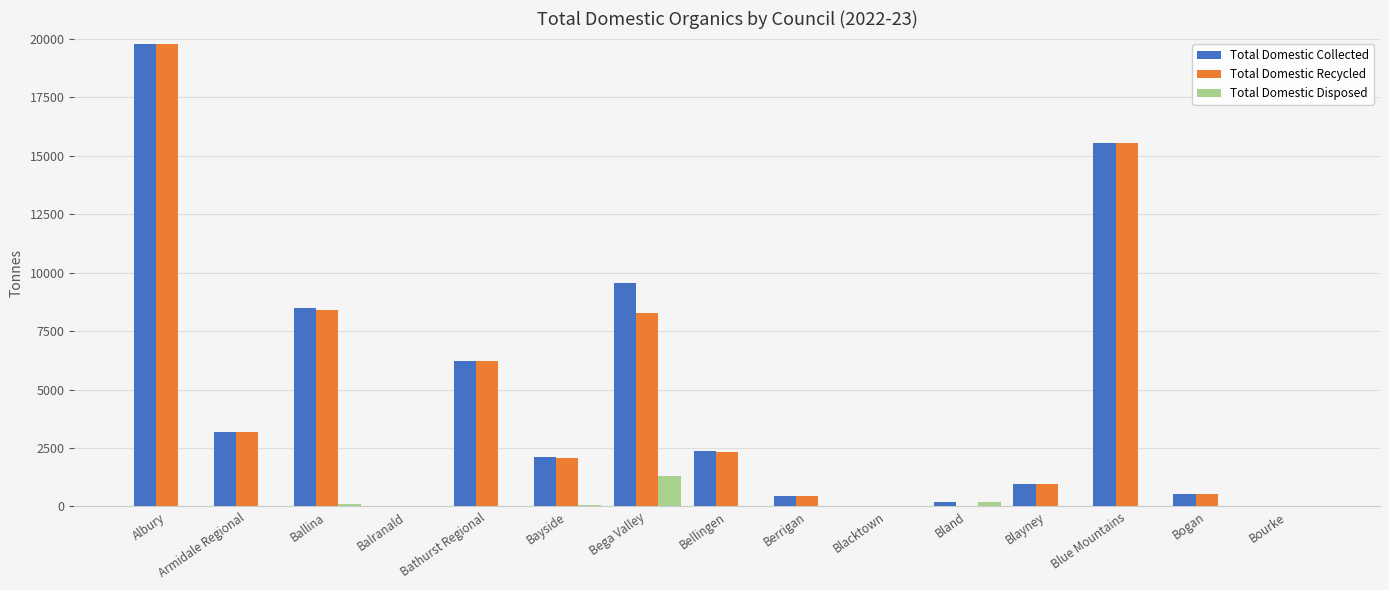

What are all the series names shown in the legend?

Total Domestic Collected, Total Domestic Recycled, Total Domestic Disposed